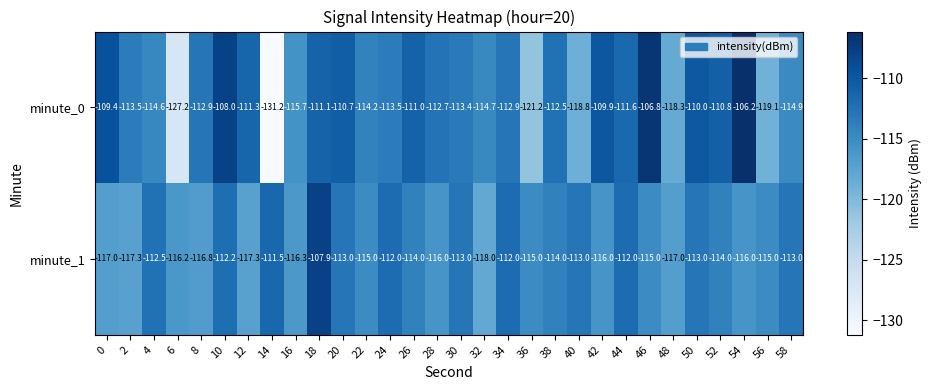

What is the greatest value displayed?

-106.2